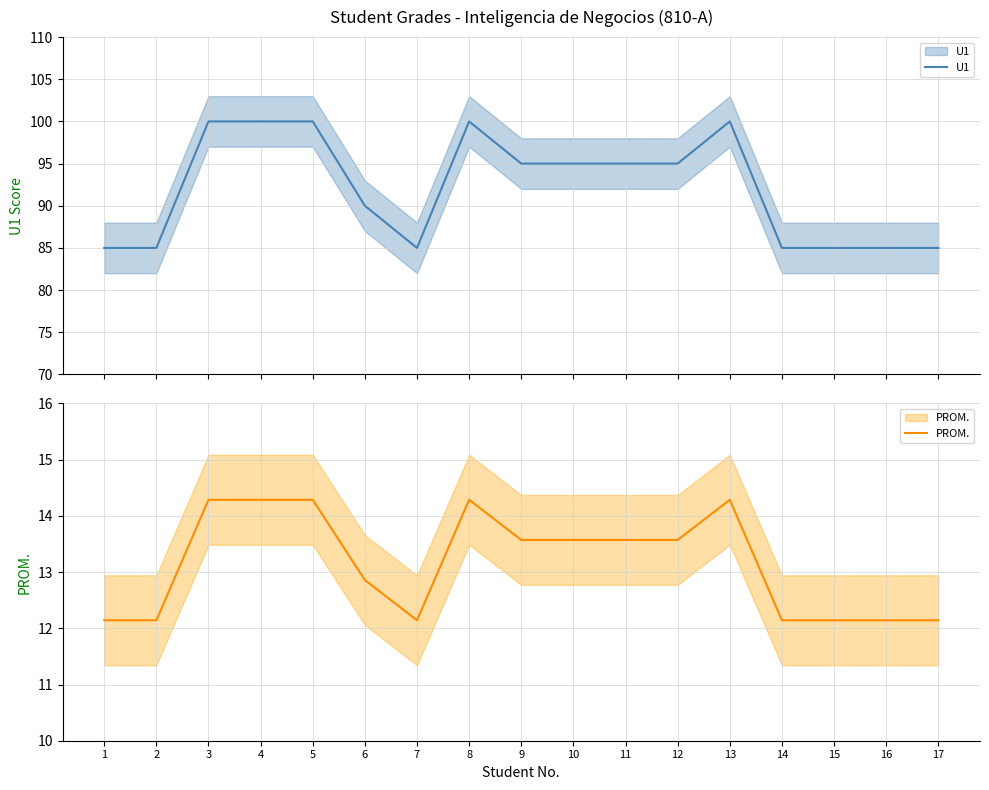

Which category has the highest value across all series?

3